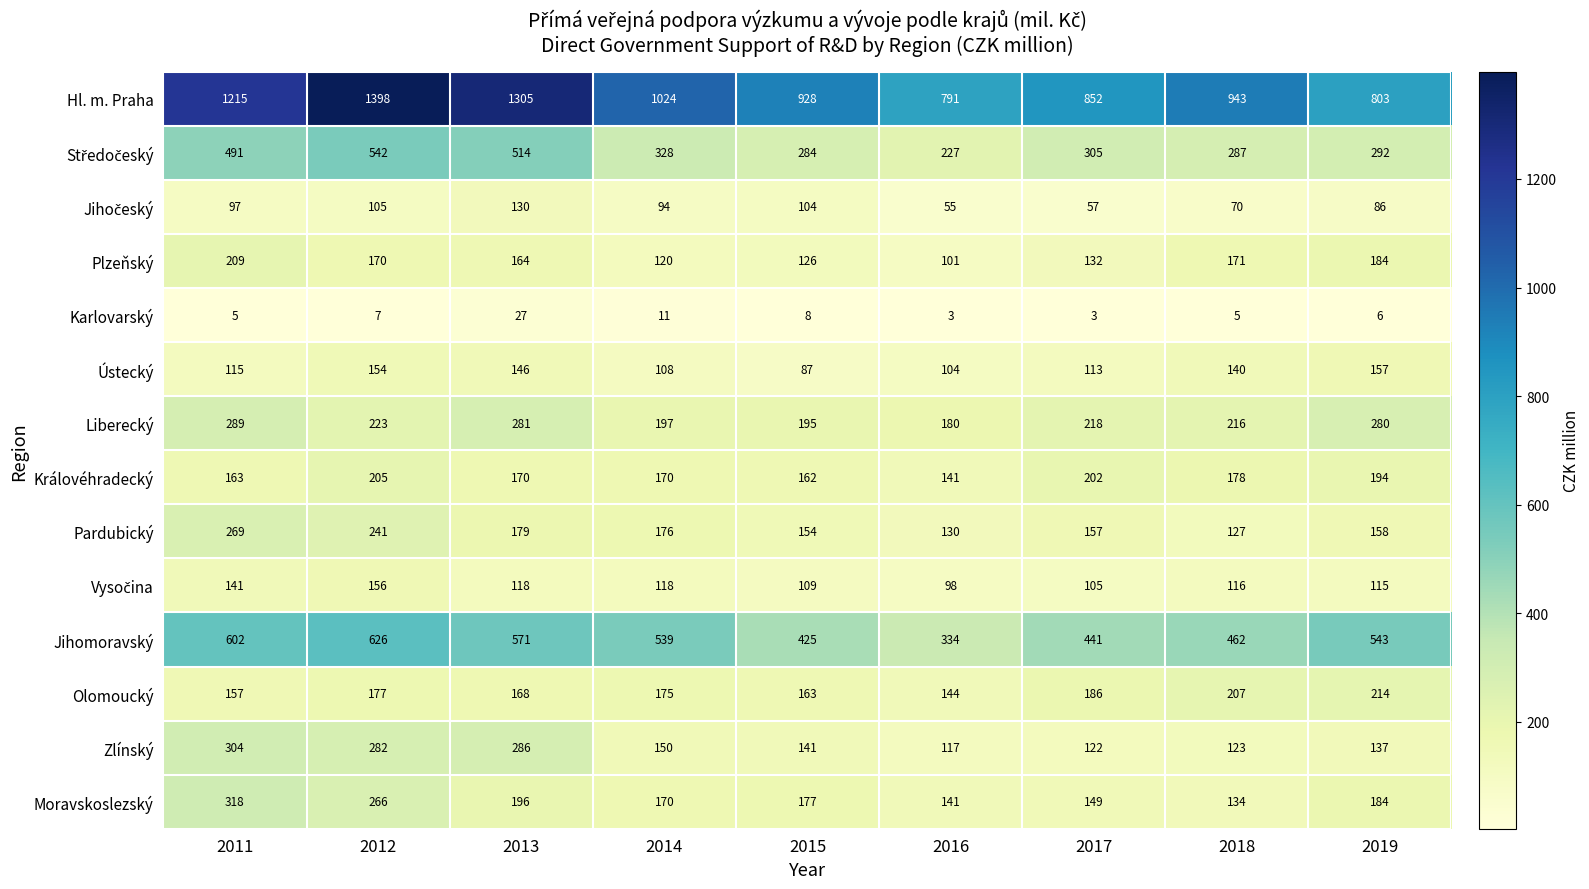

At which label does Ústecký reach its peak?

2019